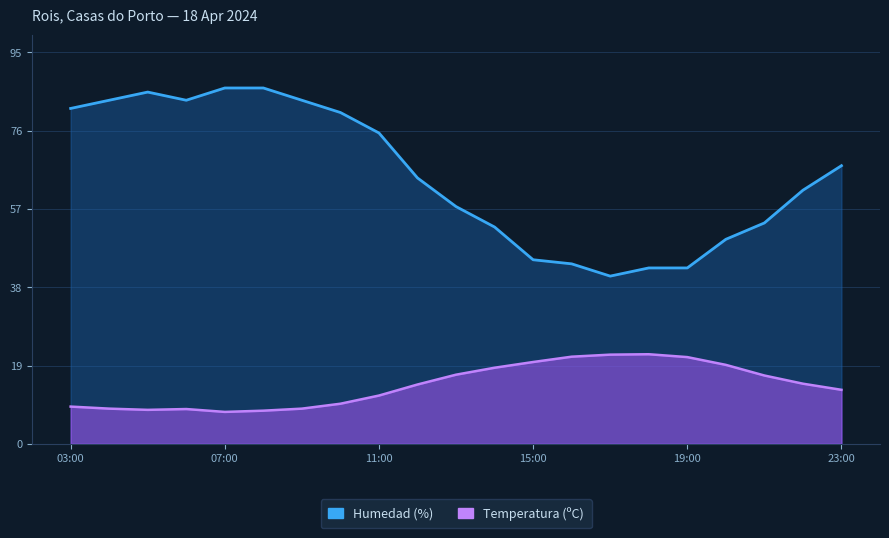

Does the chart display data point markers on the line(s)?

No